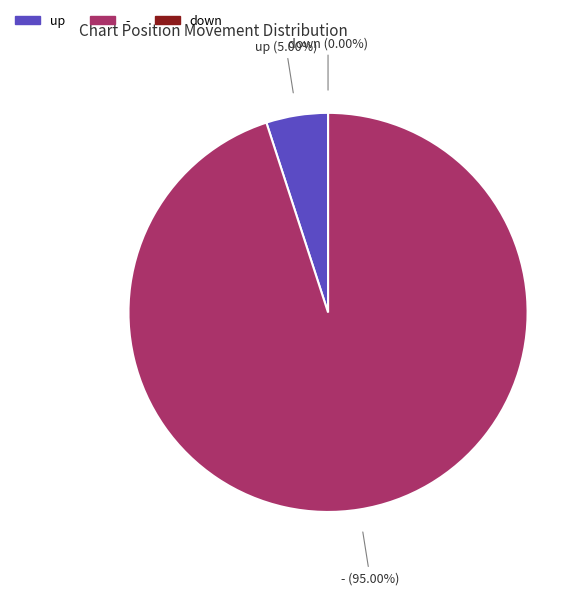

Which category has the biggest portion of the pie?

-